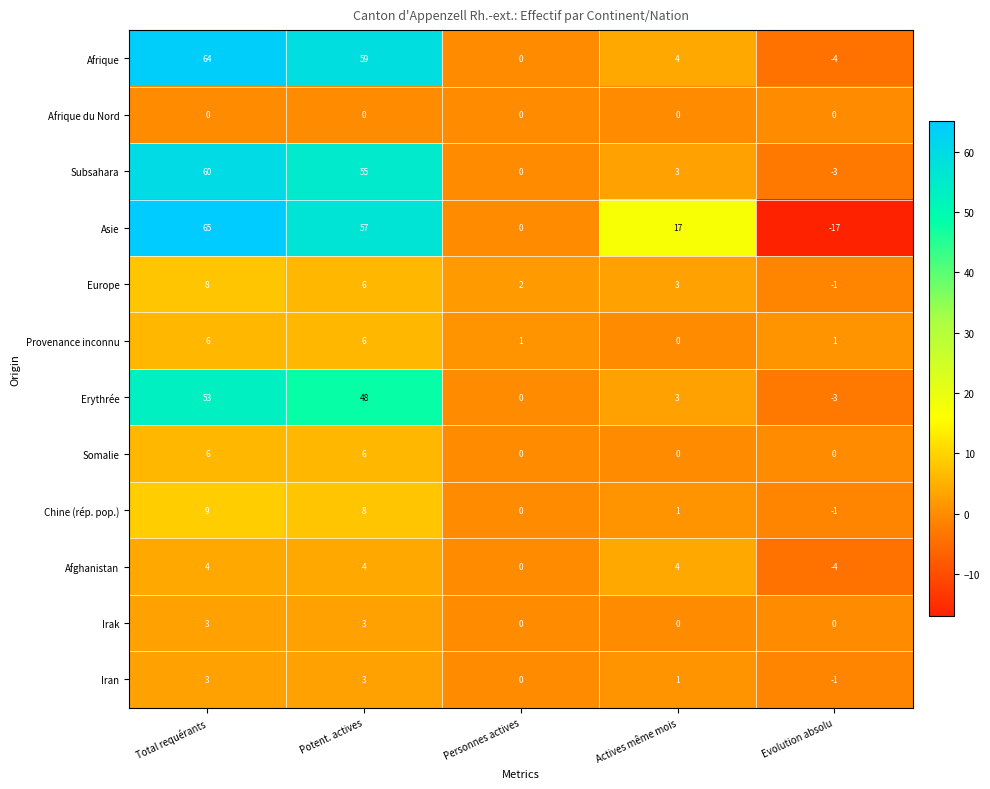

At which category is the sum across all series the highest?

Total requérants